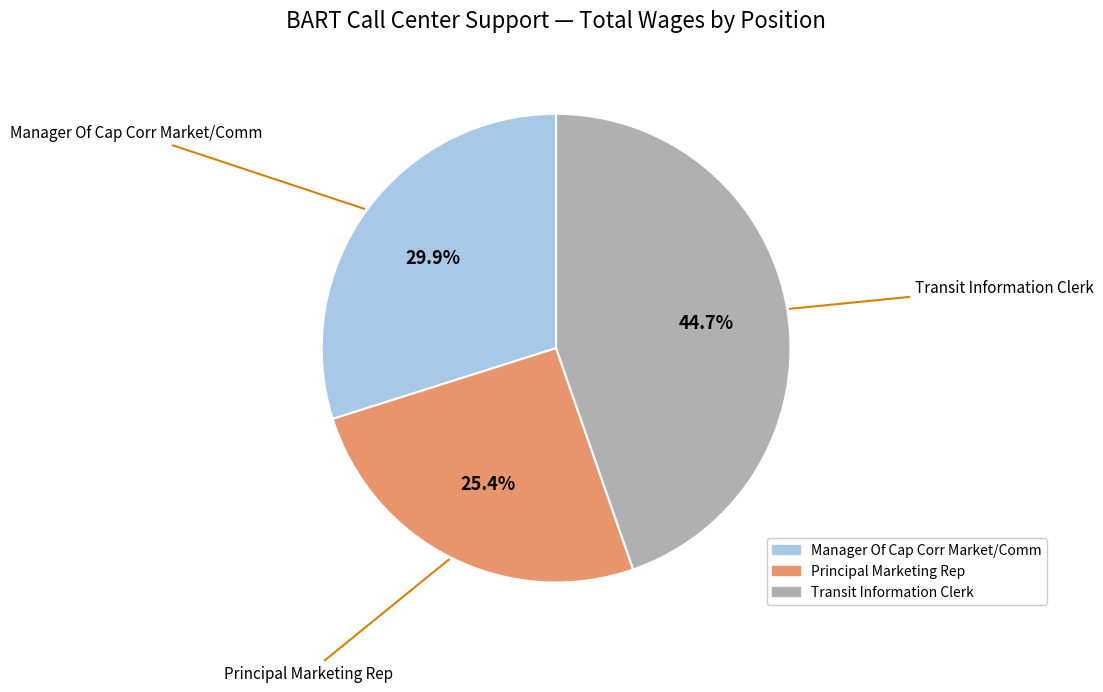

Do Transit Information Clerk and Manager Of Cap Corr Market/Comm together represent more than half of the pie?

Yes